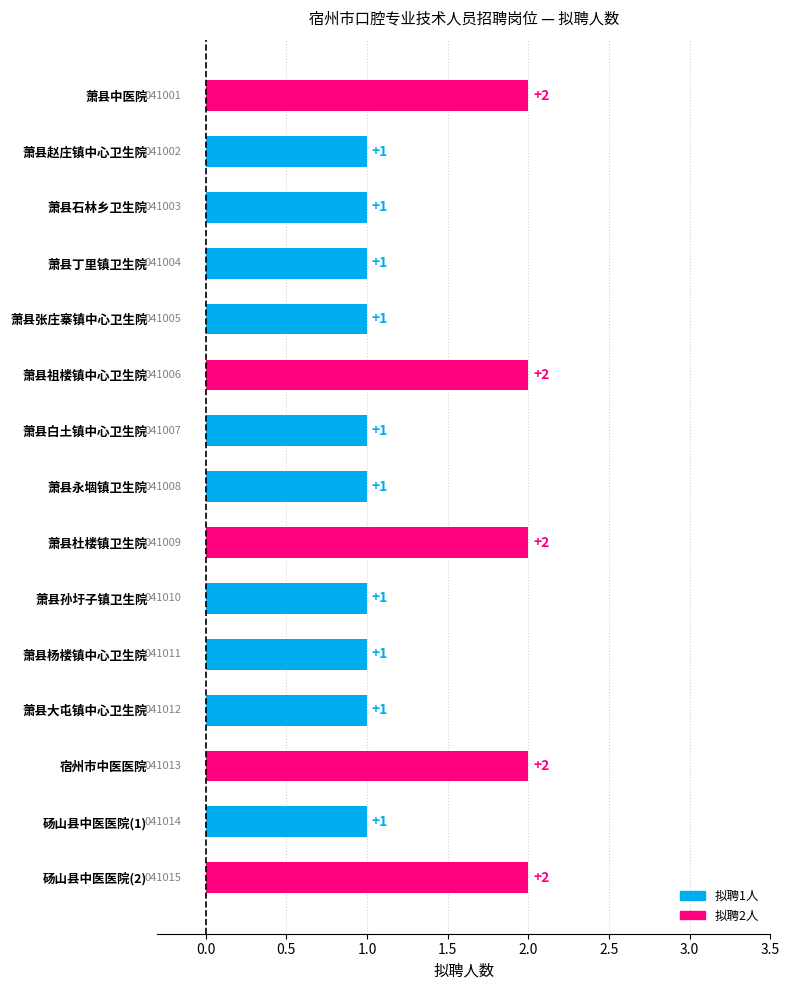

Reading left to right, extract all data points from this chart.

2	1	1	1	1	2	1	1	2	1	1	1	2	1	2